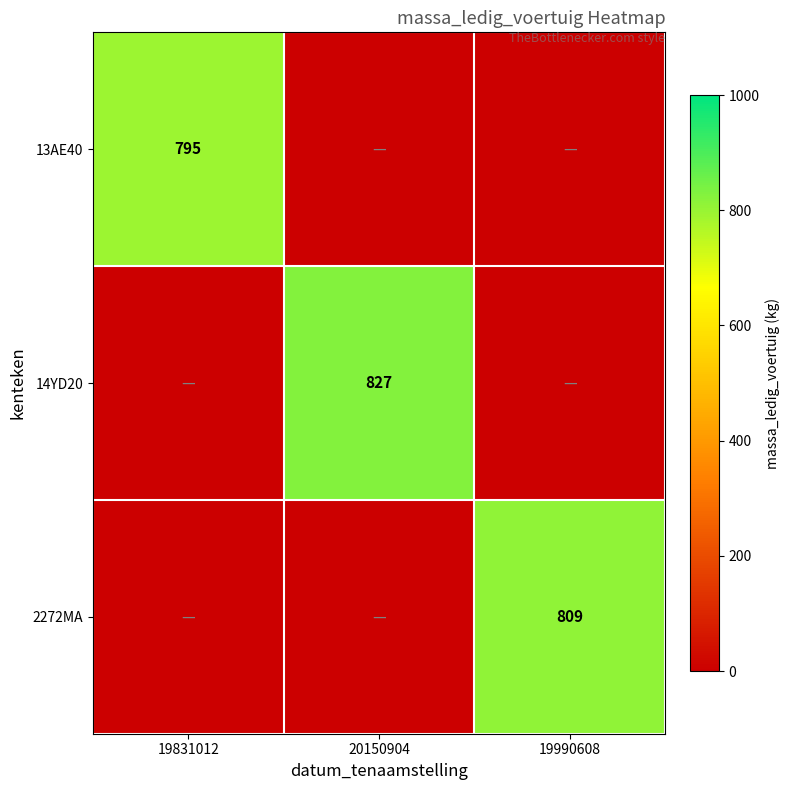

What is the sum of all 14YD20 values?

827